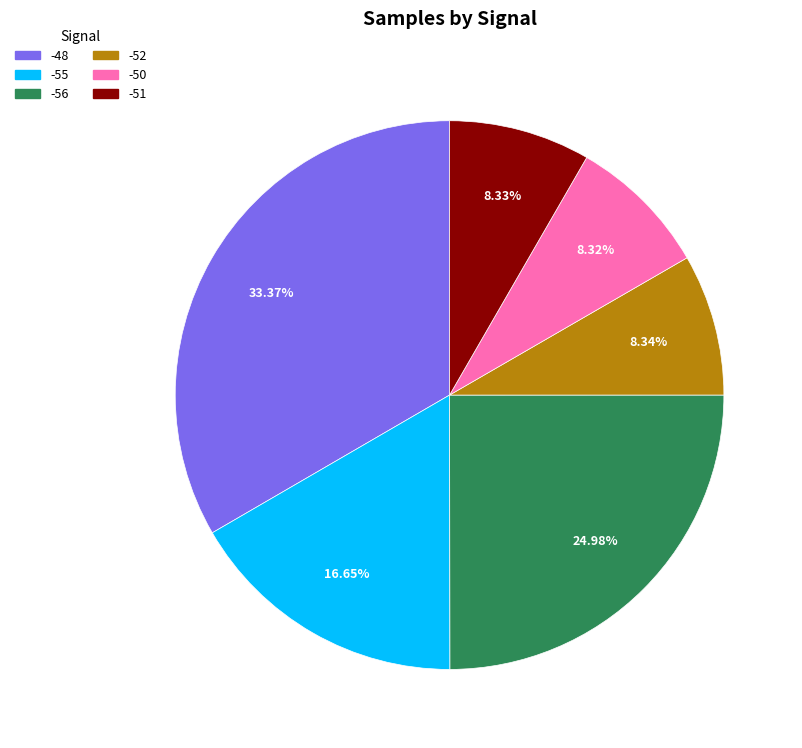

Does any single category account for the majority?

No